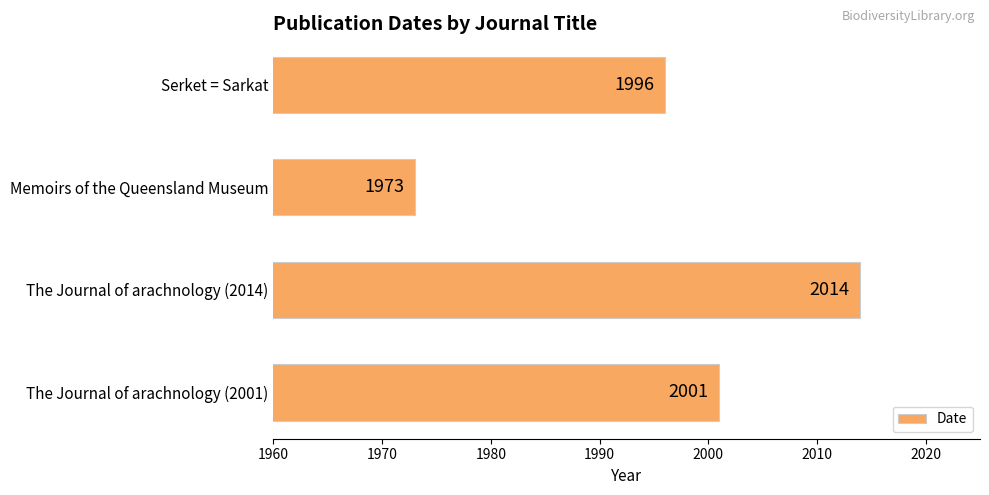

Which category has the highest value across all series?

The Journal of arachnology (2014)